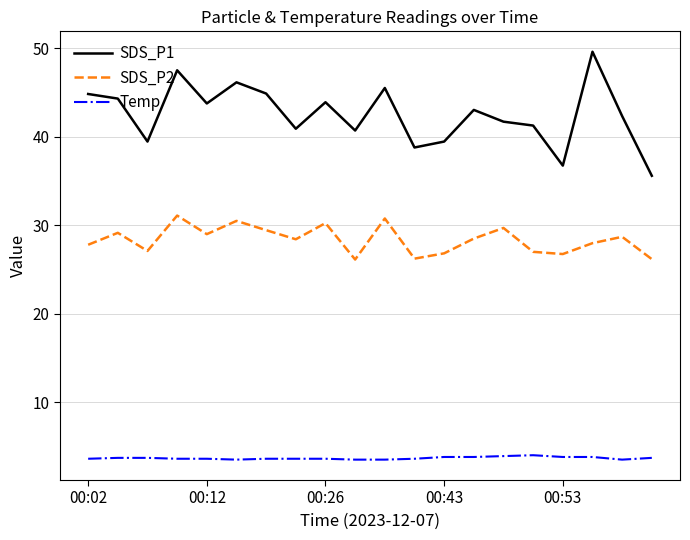

What is the difference between the maximum and minimum values in the SDS_P2 series?

5.0